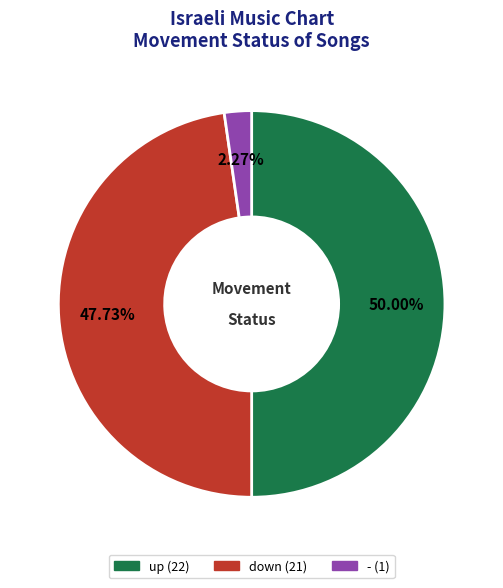

Is the sum of - and up greater than half?

Yes